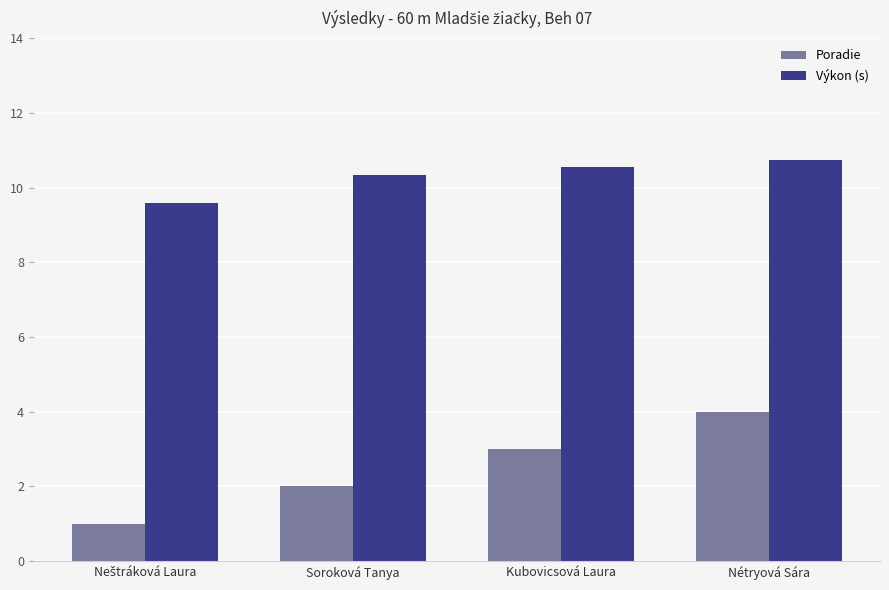

Count the Výkon (s) values in the range 10 to 11.

3